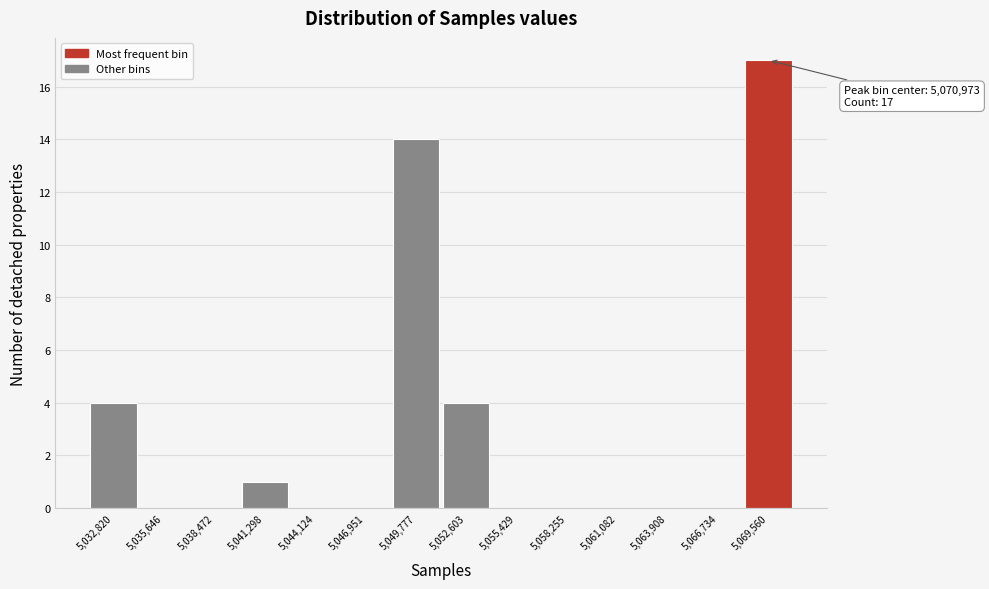

Reading left to right, transcribe all the data shown in this chart.

5,032,820=4	5,035,646=0	5,038,472=0	5,041,298=1	5,044,124=0	5,046,951=0	5,049,777=14	5,052,603=4	5,055,429=0	5,058,255=0	5,061,082=0	5,063,908=0	5,066,734=0	5,069,560=17